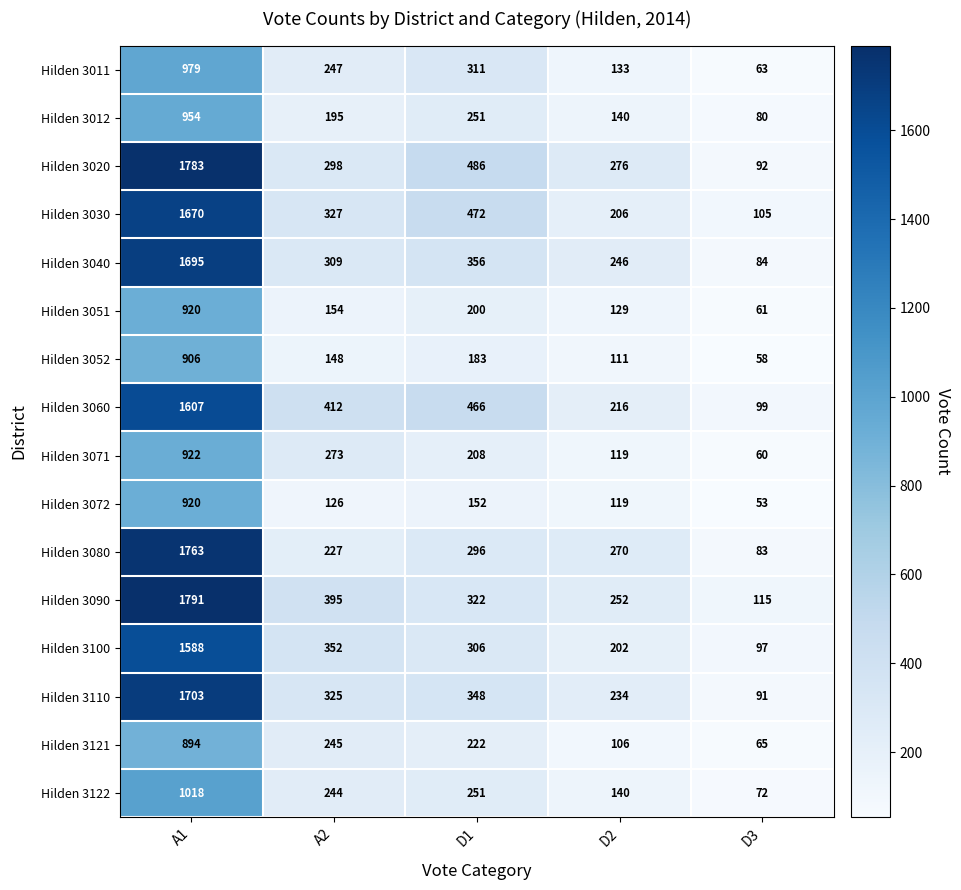

Which series has the largest total across all categories?

Hilden 3020